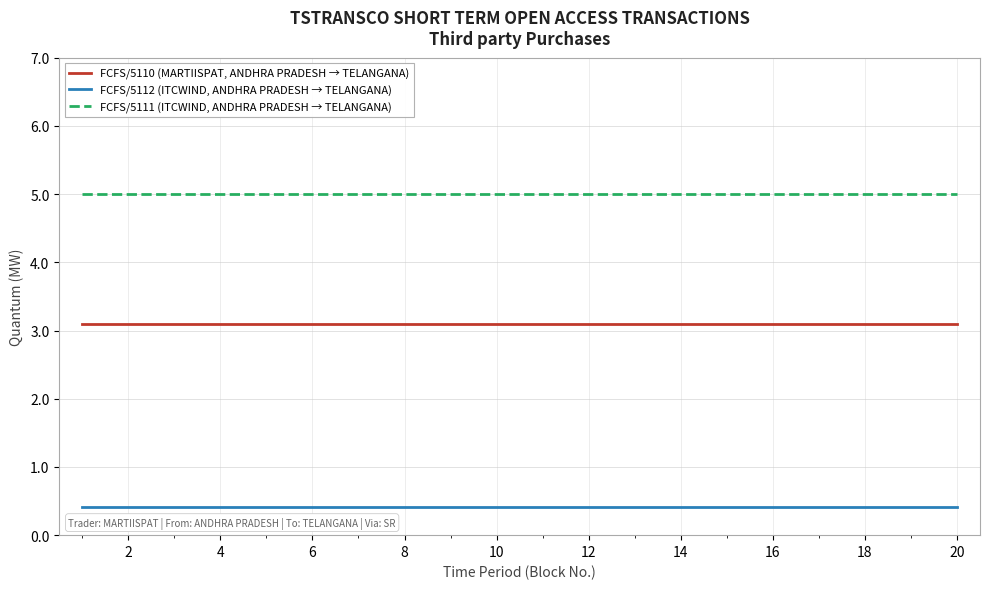

Is this an area chart (filled region under the line)?

No